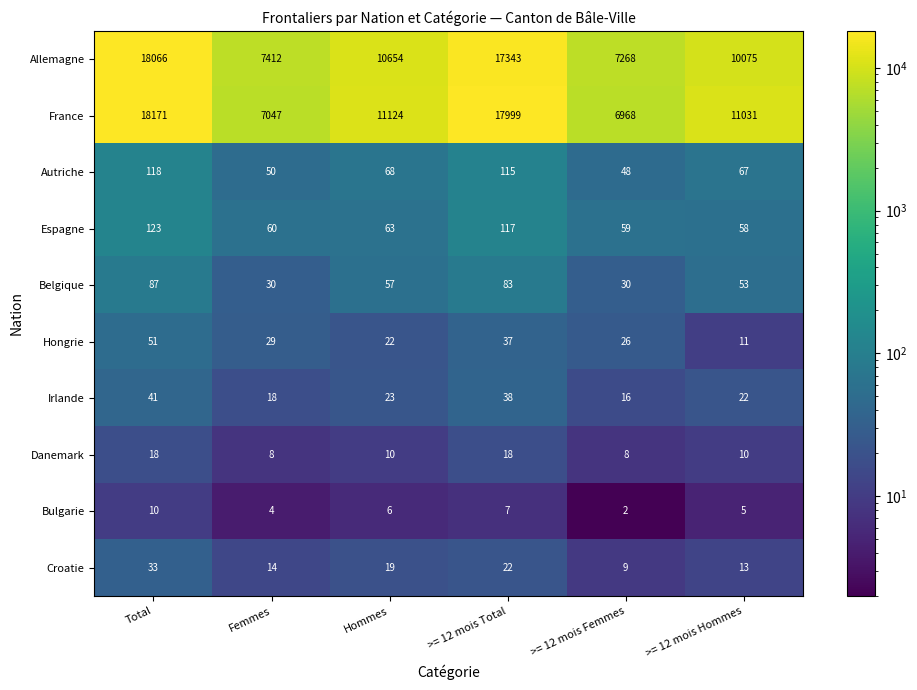

What is the sum of all Allemagne values?

70818